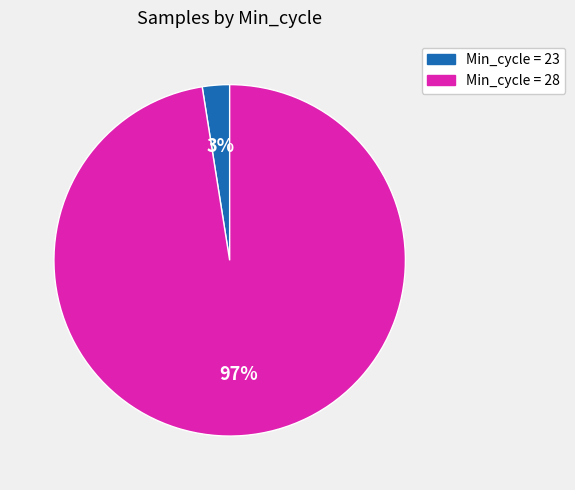

To the nearest percent, what is the average slice percentage?

50%